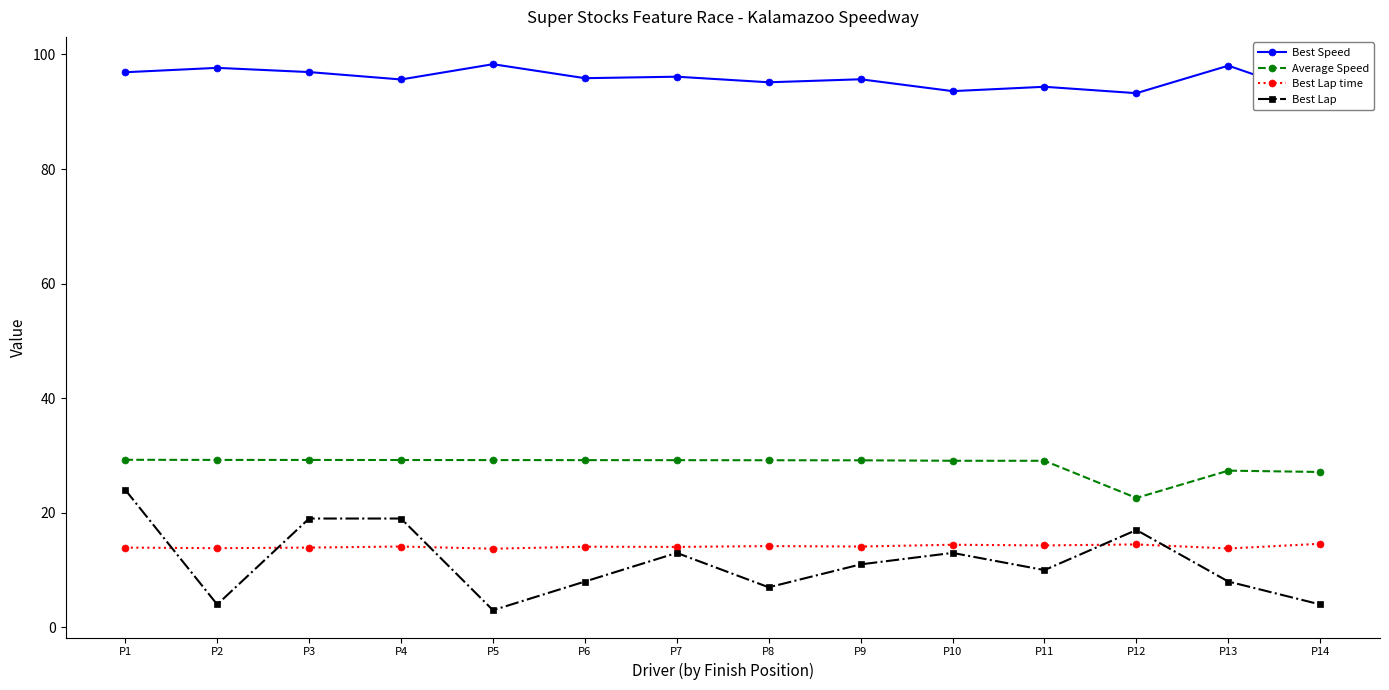

How many values in the Best Speed series are below 95?

4